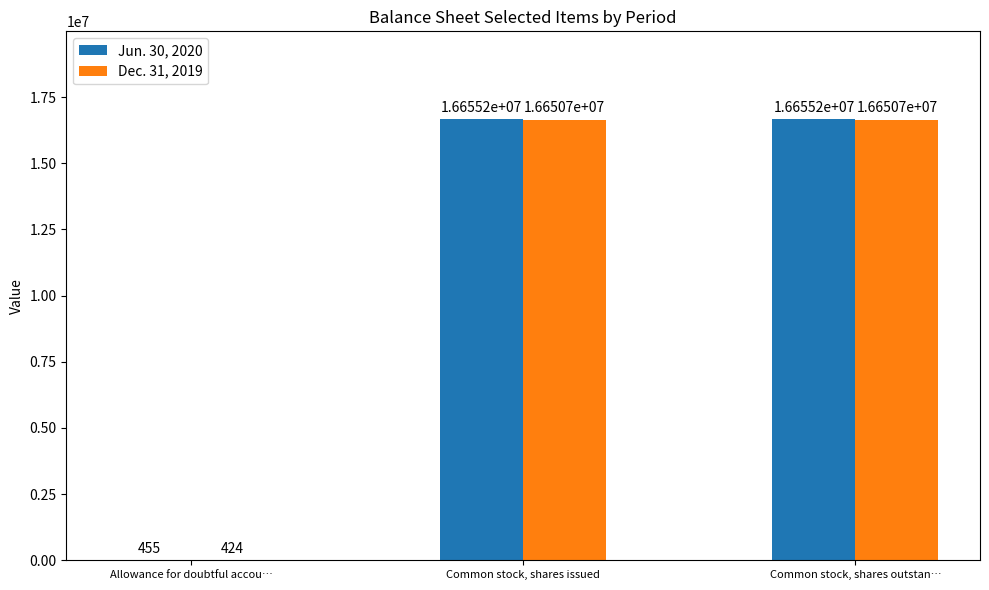

Which series changed the most between Allowance for doubtful accou… and Common stock, shares outstan…?

Jun. 30, 2020